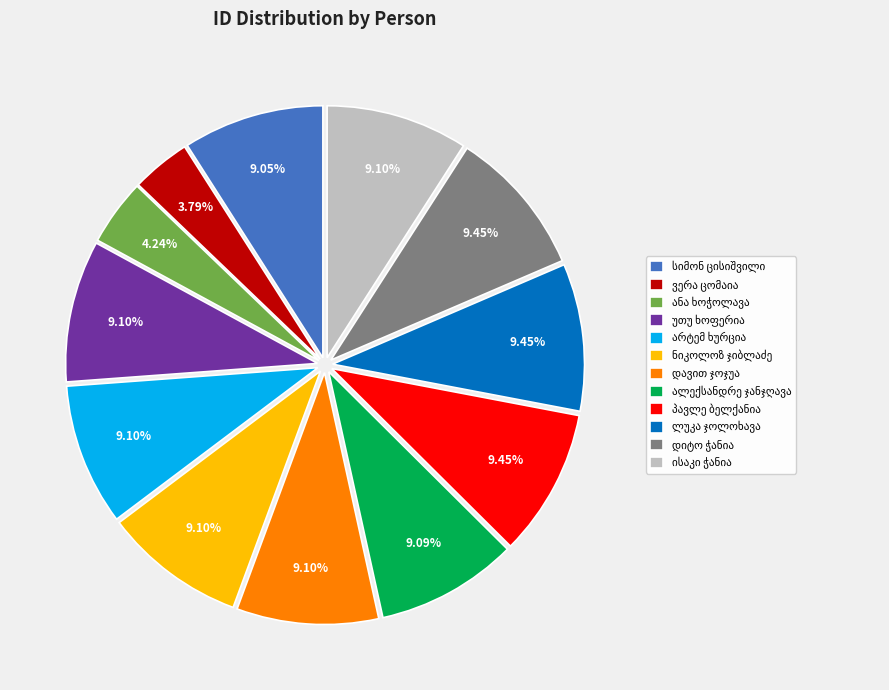

Is there a majority slice in this chart?

No